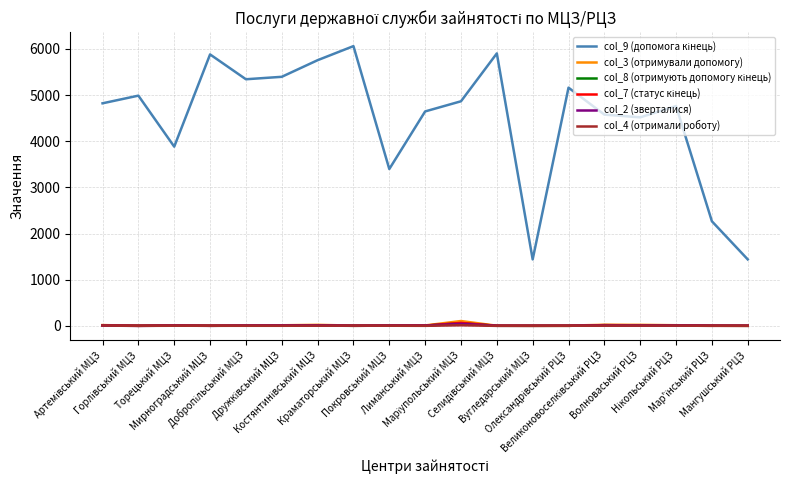

What is the maximum value shown in the chart?

6061